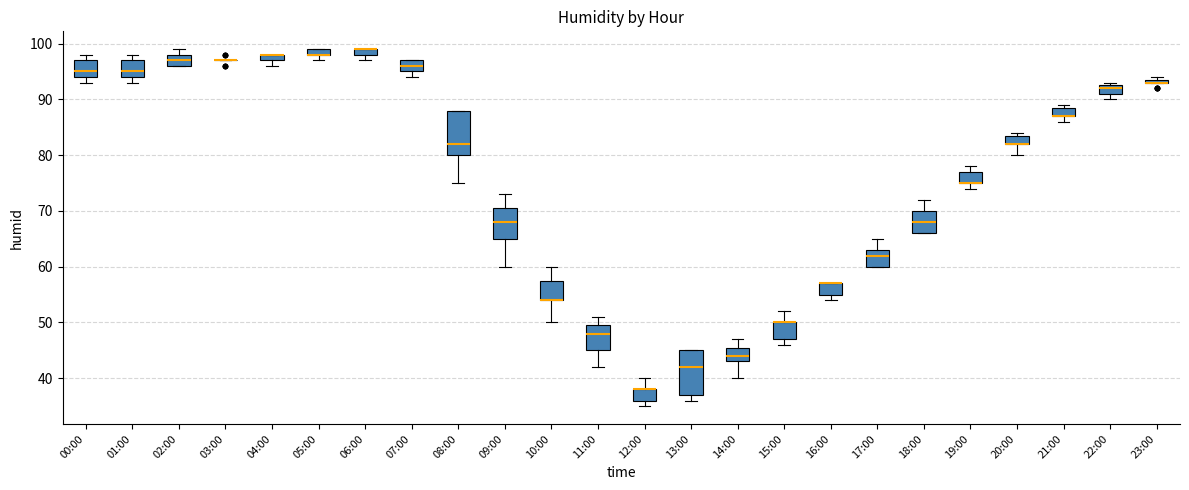

Where is the lower edge of the box for 00:00 on the y-axis? The values are not printed on the chart, so give them approximately, as read against the axis.

94